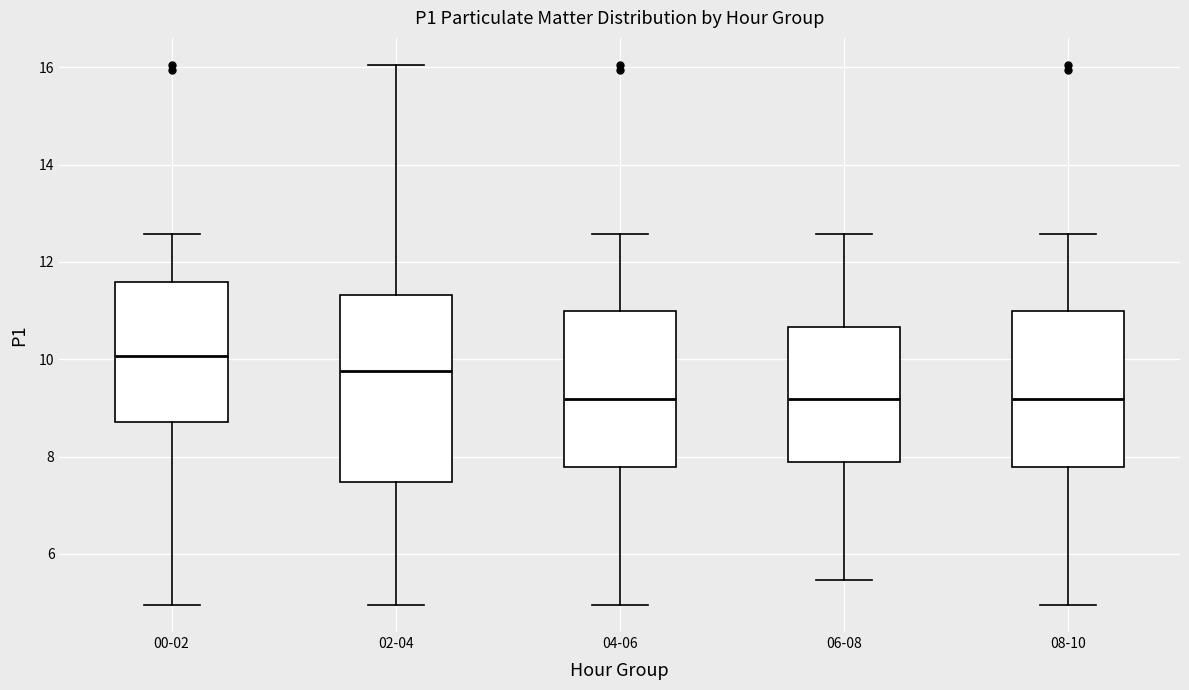

Which box has the highest median line?

00-02